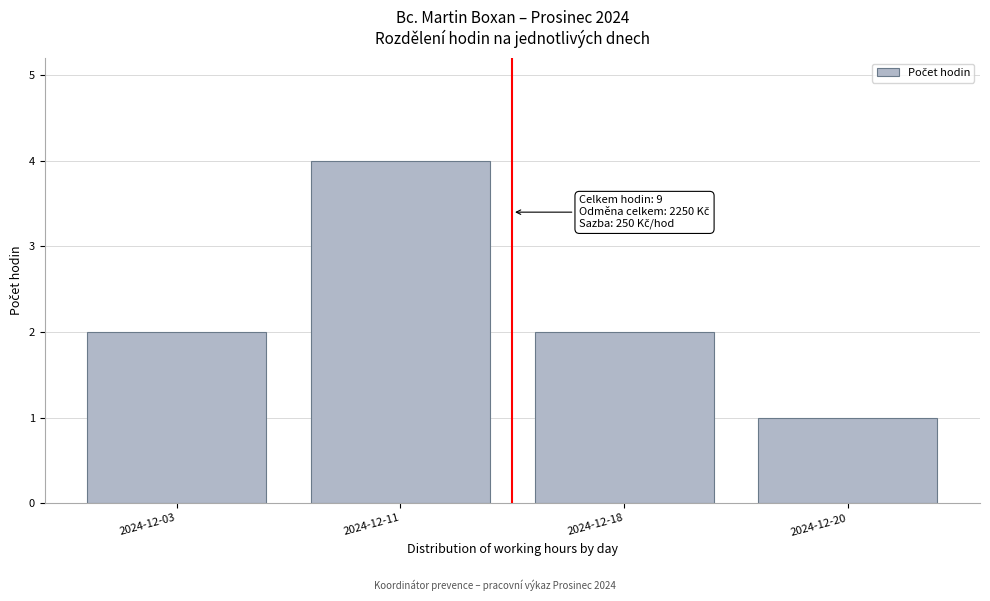

Reading left to right, extract all data points from this chart.

2	4	2	1